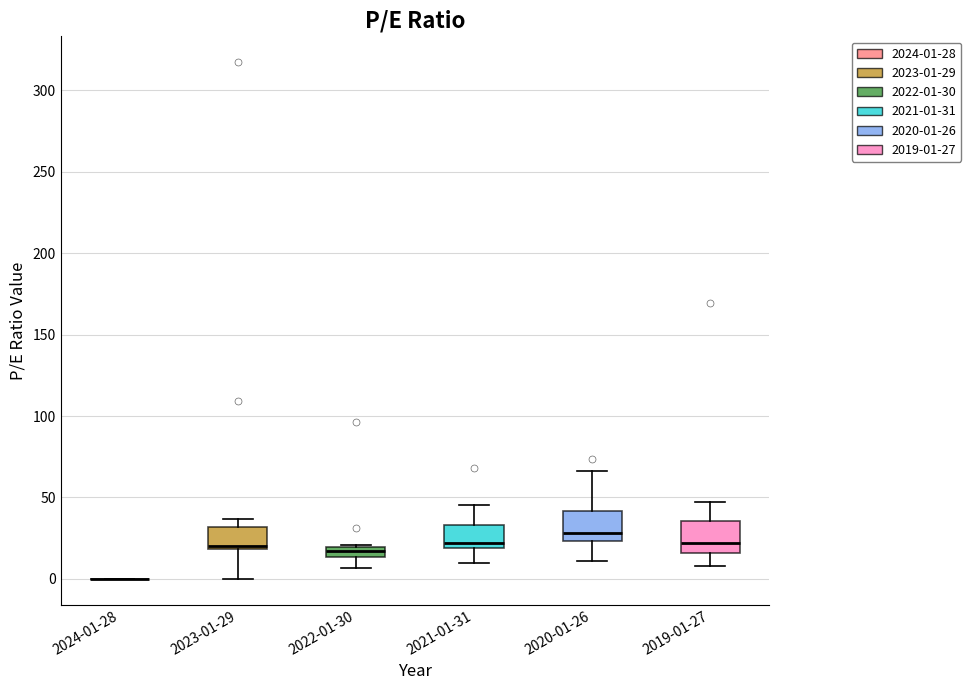

Where is the upper edge of the box for 2022-01-30 on the y-axis? The values are not printed on the chart, so give them approximately, as read against the axis.

20